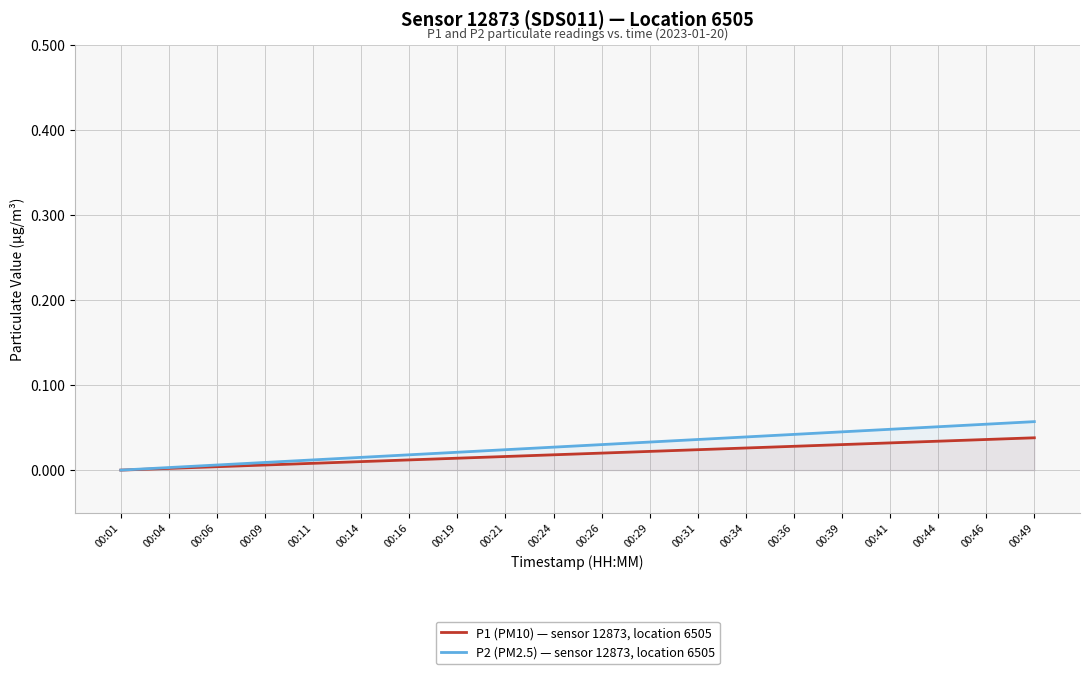

True or false: P1 (PM10) — sensor 12873, location 6505 has a value of 0.0 at 00:36.

False